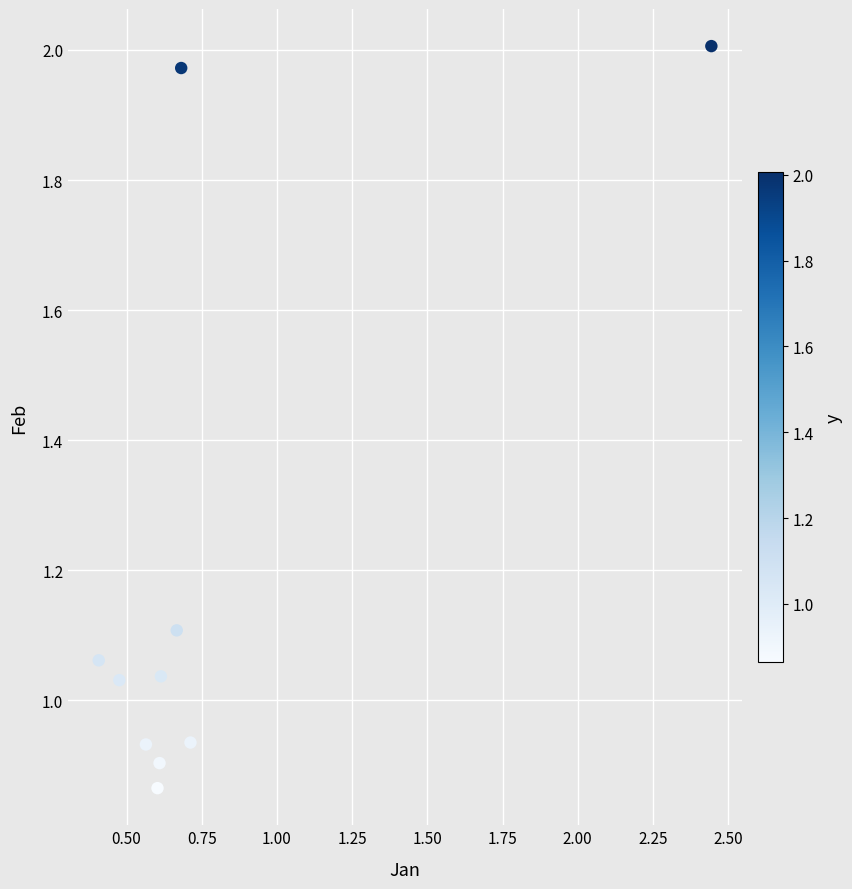

What is the average Y value?

1.2